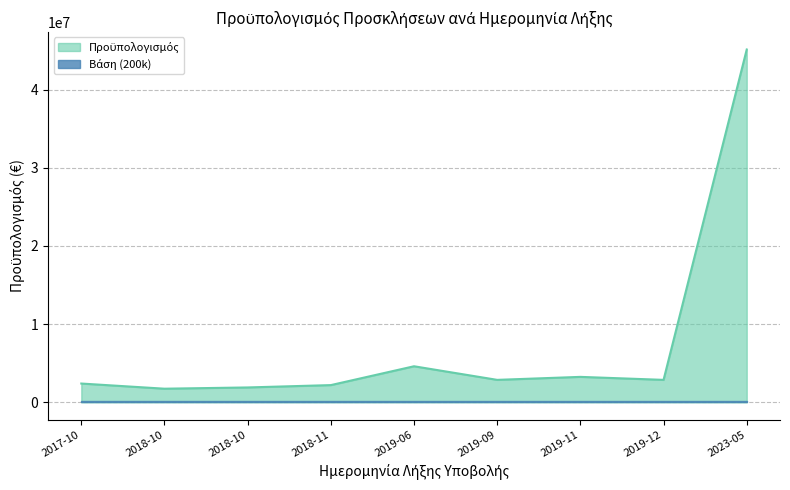

Does the chart display data point markers on the line(s)?

No